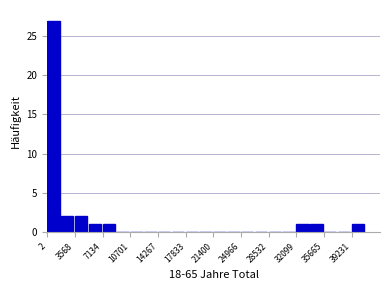

Around what value on the x-axis is the tallest bar? Give the approximate position of its centre, as read against the axis.

1000